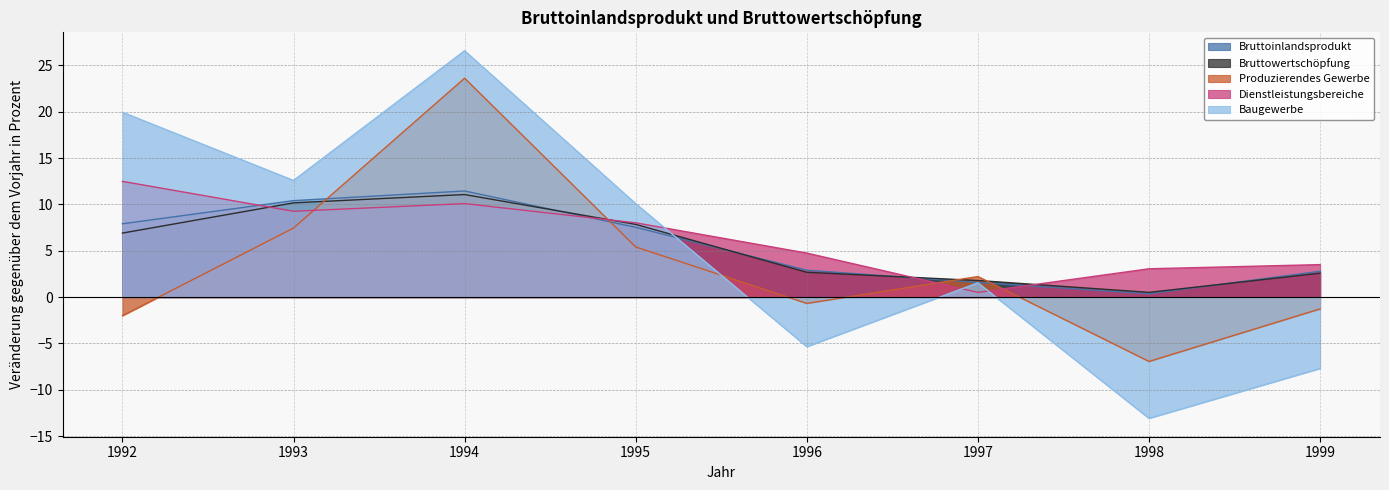

Is it true that Baugewerbe equals -3.1 at 1996?

False